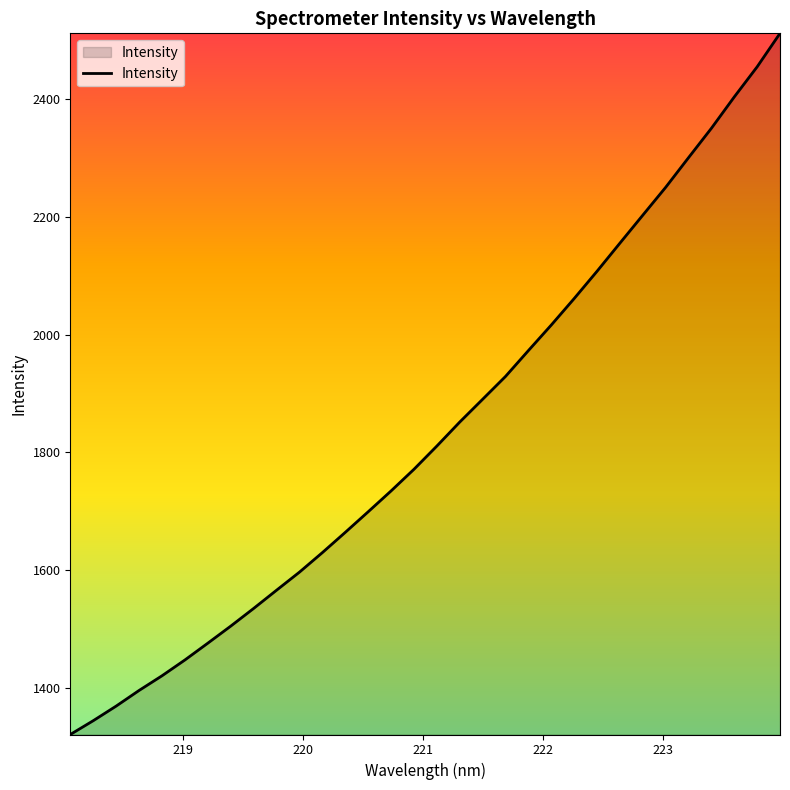

What is the difference between the maximum and minimum values?

1190.9